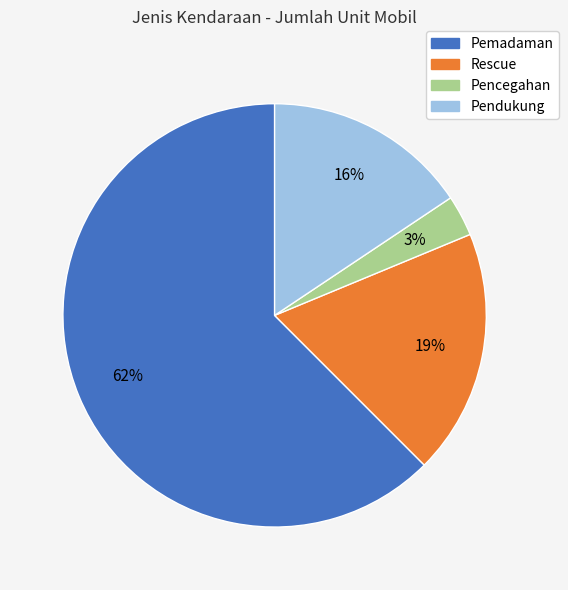

Combined, do Rescue and Pemadaman account for over 50%?

Yes